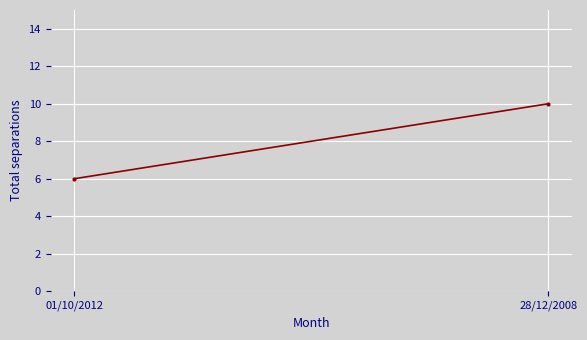

At which category does the chart reach its peak across all series?

28/12/2008